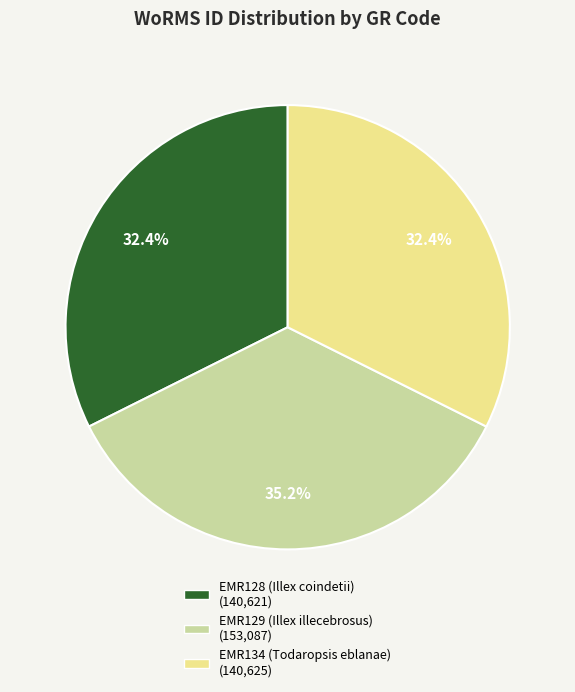

Approximately how many times larger is the value at EMR134 (Todaropsis eblanae) compared to EMR129 (Illex illecebrosus)?

0.9